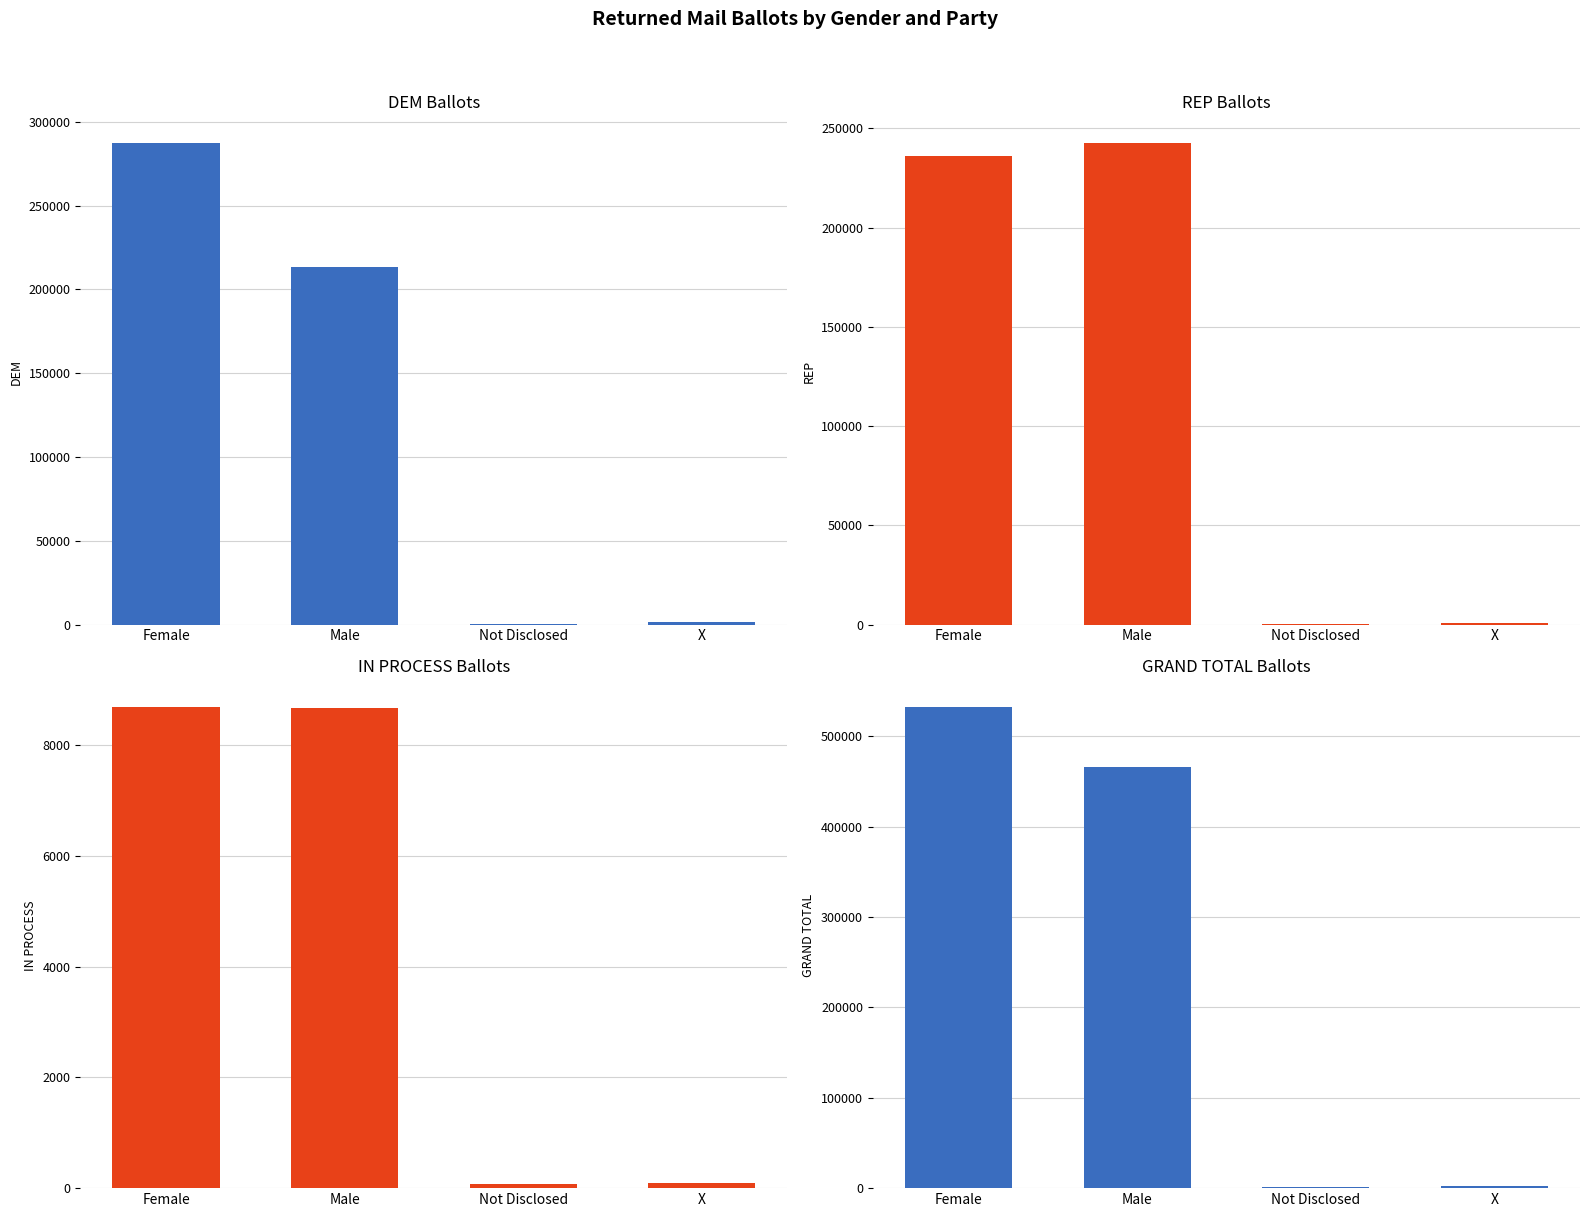

Is the value of GRAND TOTAL at Female greater than the value of IN PROCESS at Not Disclosed?

Yes